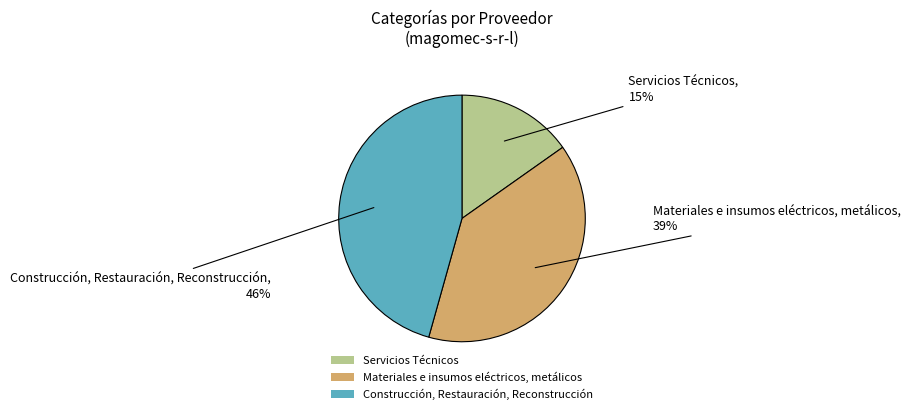

Rank the categories by value from lowest to highest.

Servicios Técnicos, Materiales e insumos eléctricos, metálicos, Construcción, Restauración, Reconstrucción